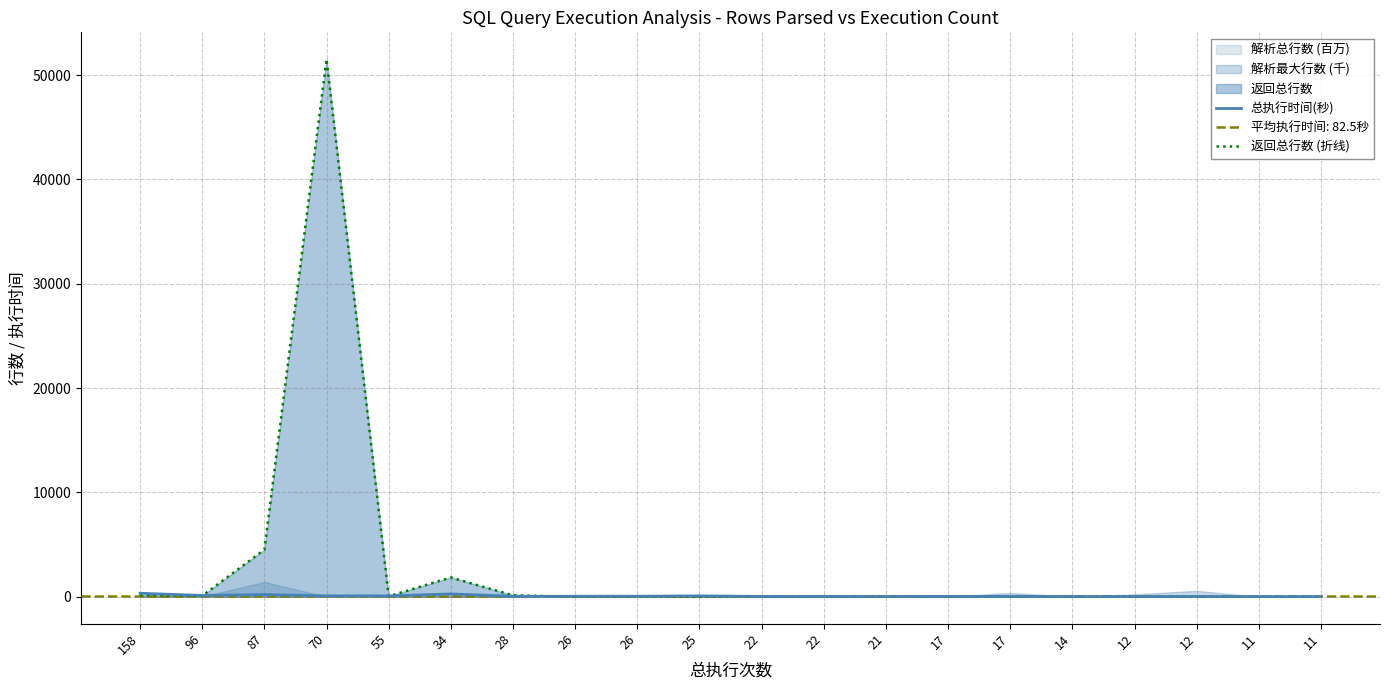

At which category is the sum across all series the highest?

70